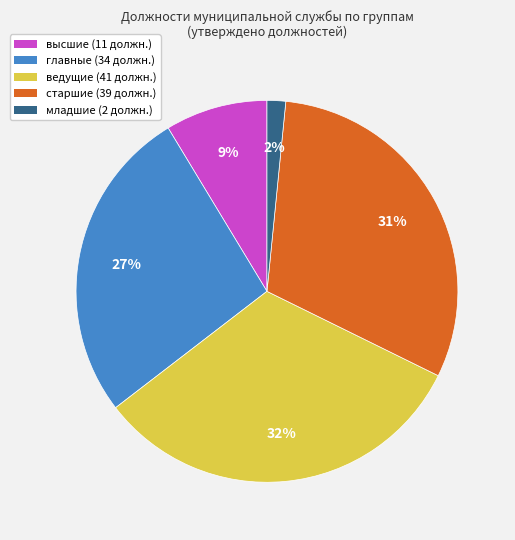

Which has a higher value, главные or младшие?

главные